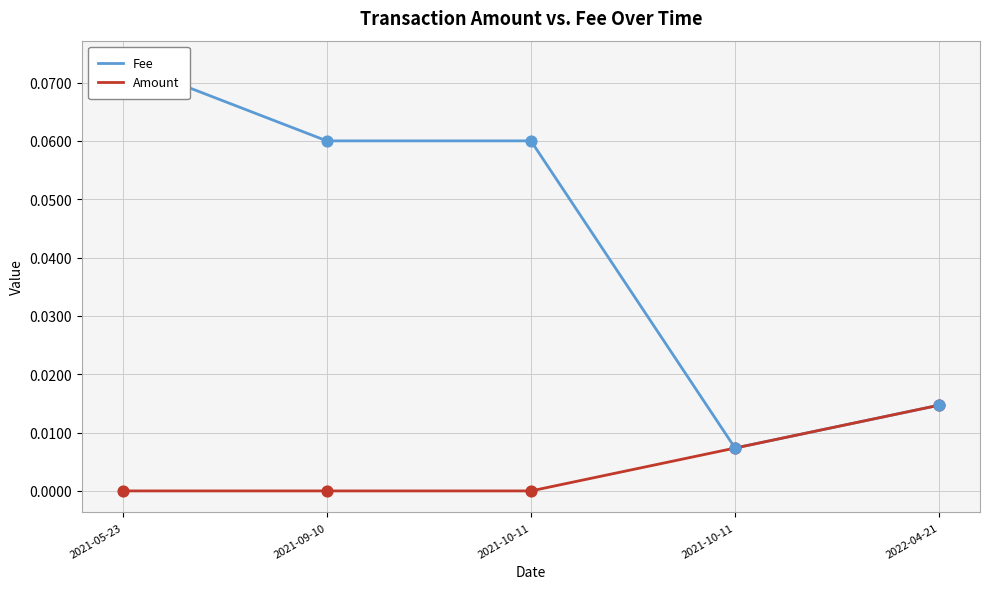

Which series has the largest Y range (max minus min)?

Fee